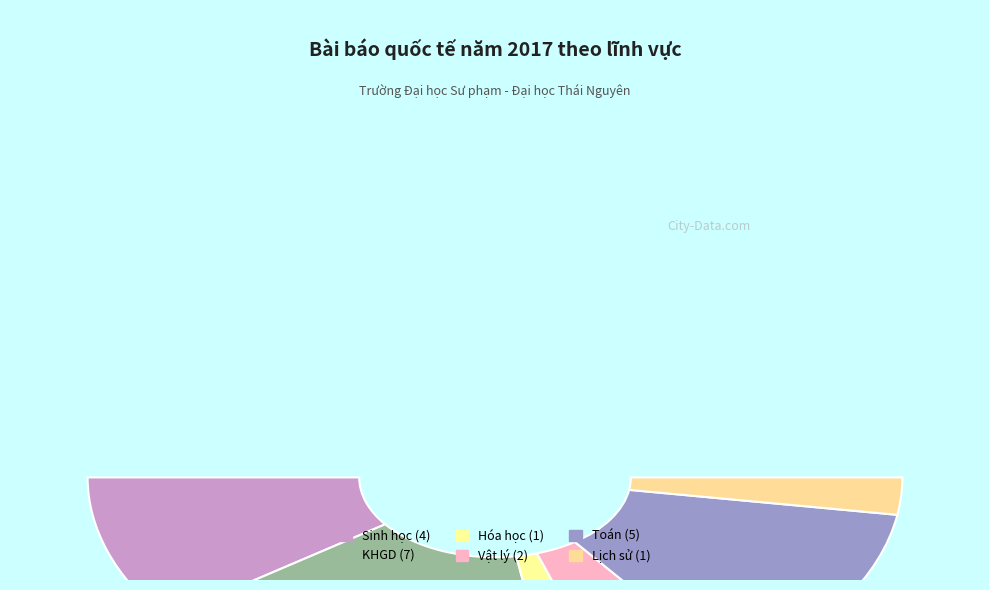

Which slice is the largest?

KHGD